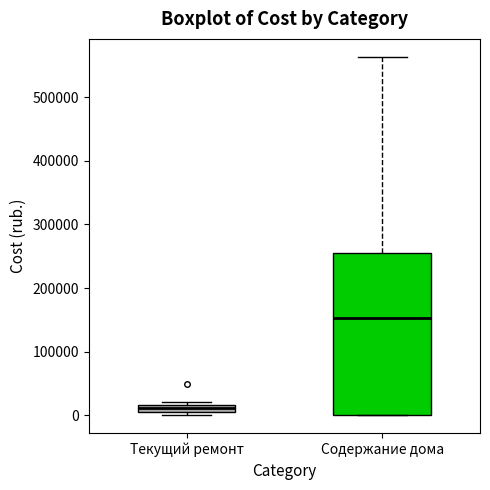

Where is the lower edge of the box for Текущий ремонт on the y-axis? The values are not printed on the chart, so give them approximately, as read against the axis.

10000